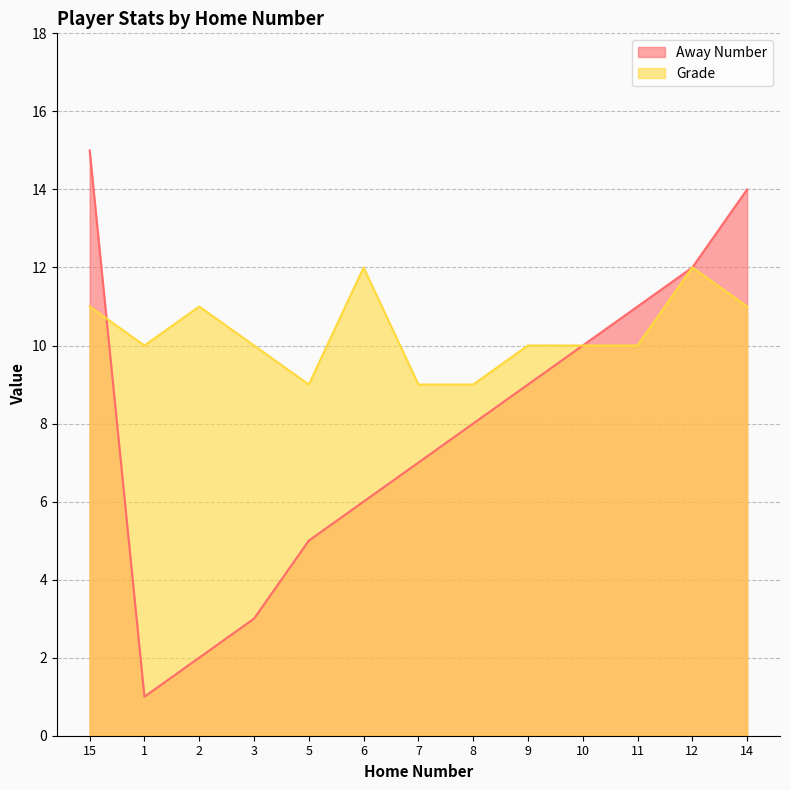

True or false: Away Number has more than 0 points higher than both neighbors.

False